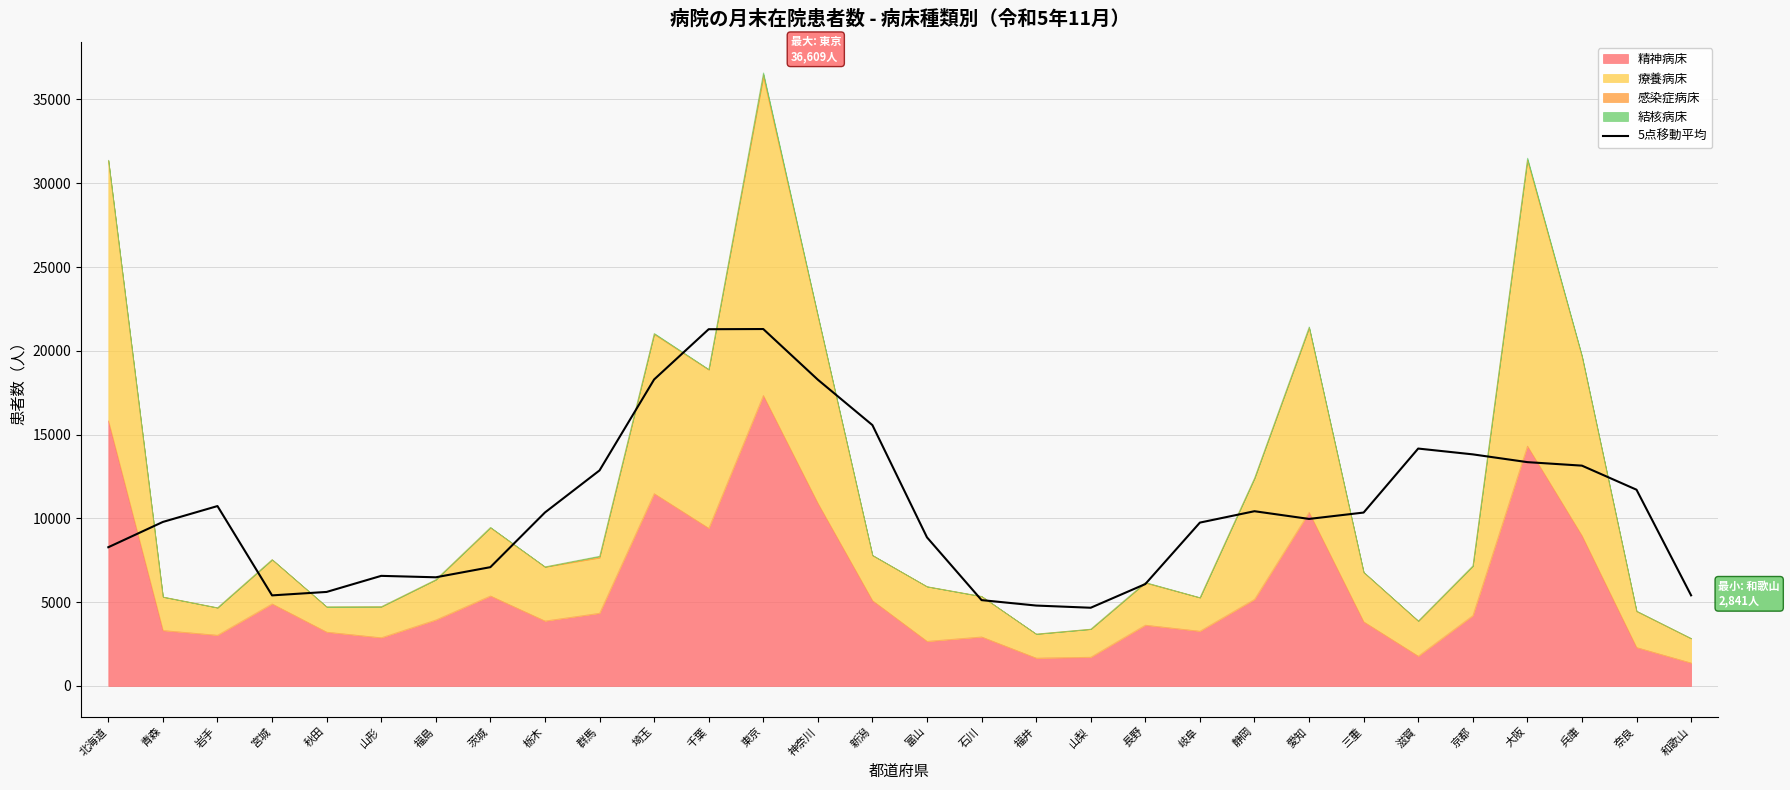

Which has a higher value, 東京 or 山形?

東京